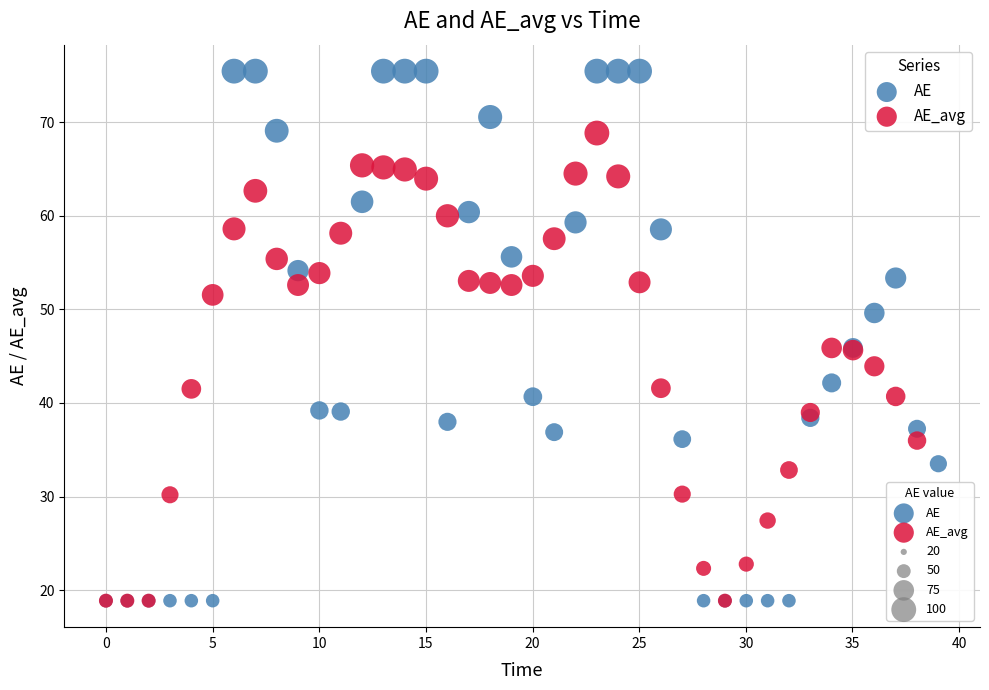

Which series has the largest Y range (max minus min)?

AE